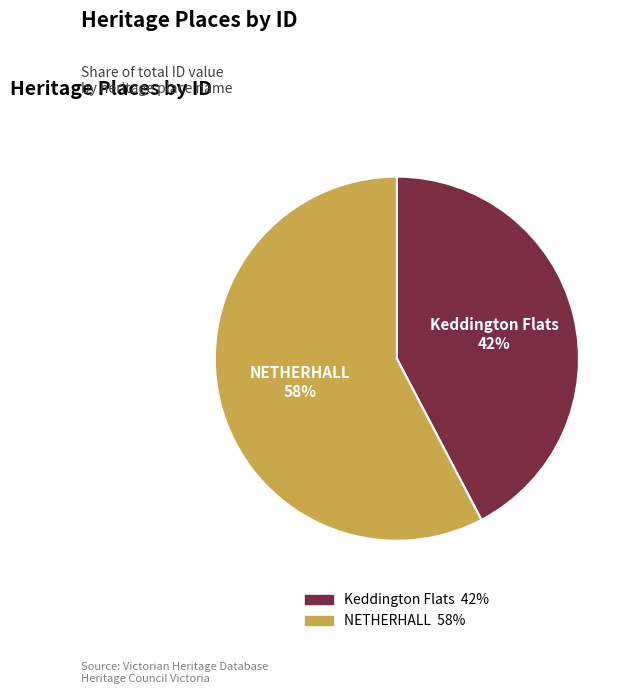

How many slices are in this pie chart?

2